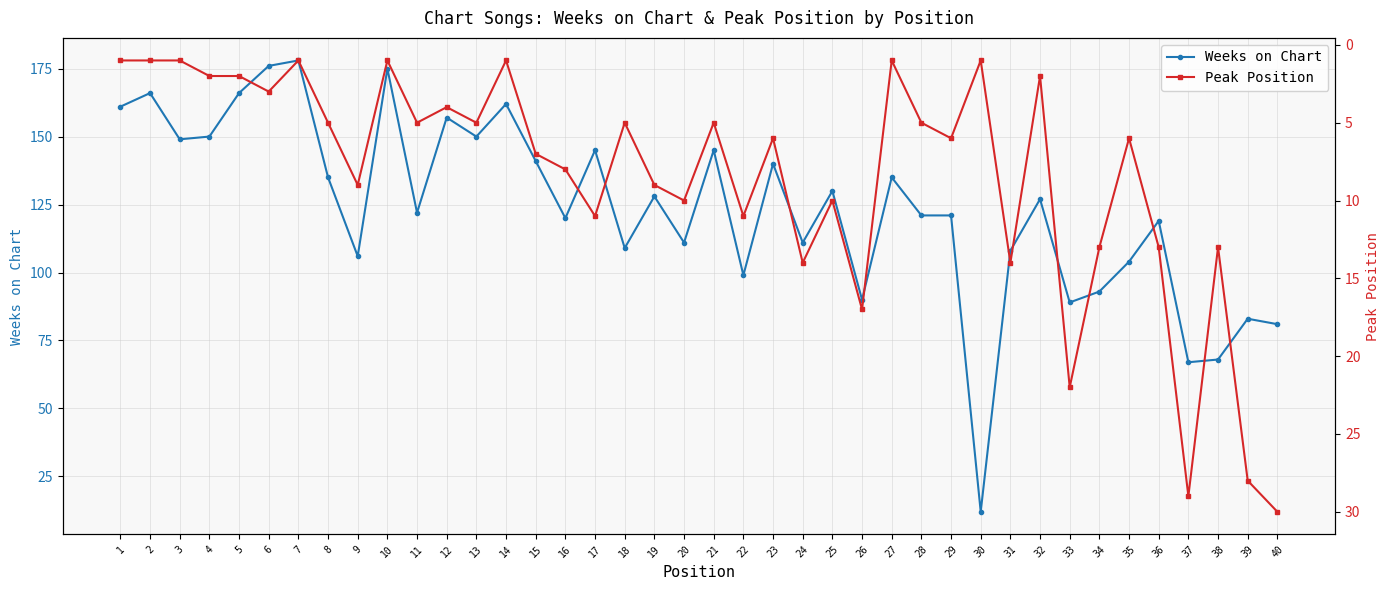

List the labels in order of Peak Position value, smallest first.

1, 2, 3, 7, 10, 14, 27, 30, 4, 5, 32, 6, 12, 8, 11, 13, 18, 21, 28, 23, 29, 35, 15, 16, 9, 19, 20, 25, 17, 22, 34, 36, 38, 24, 31, 26, 33, 39, 37, 40